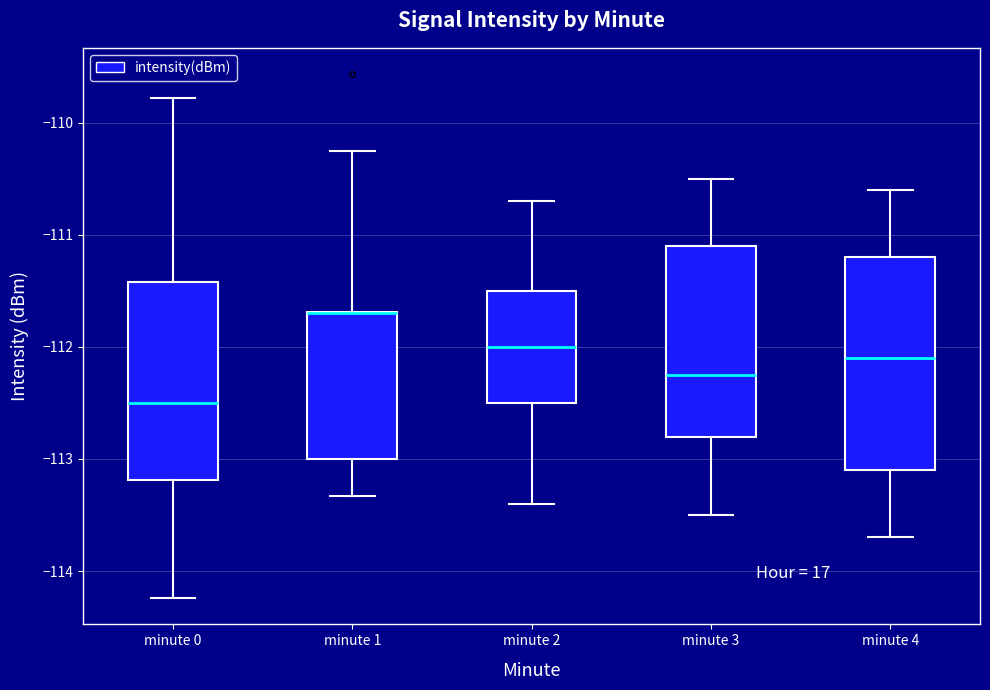

Which box is the tallest, from its lower edge to its upper edge?

minute 4